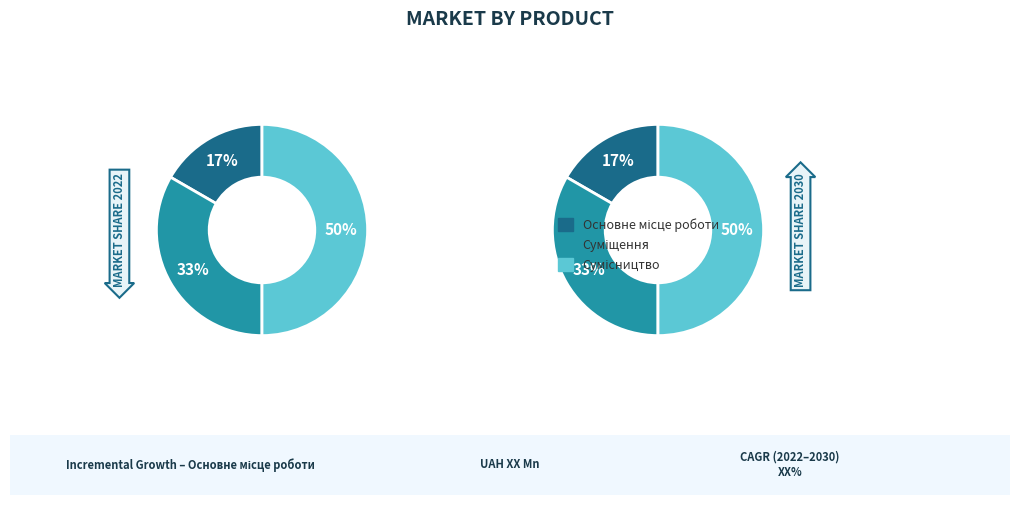

Rank the categories by value from lowest to highest.

Основне місце роботи, Суміщення, Сумісництво